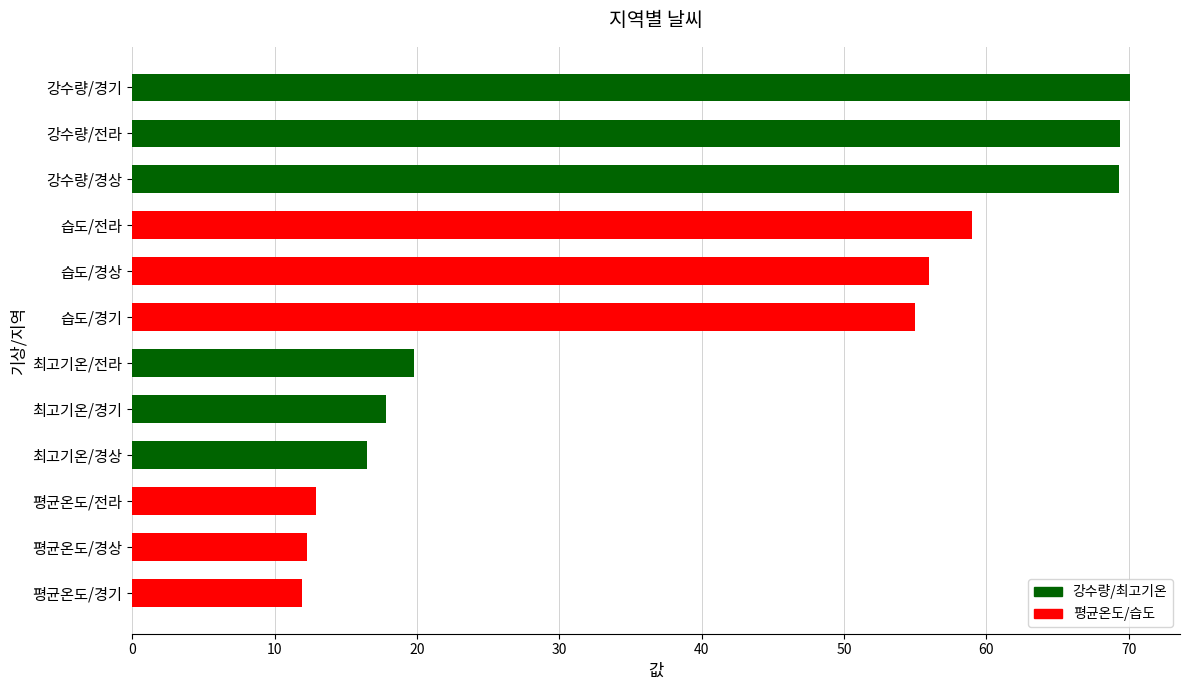

What is the greatest value displayed?

70.1